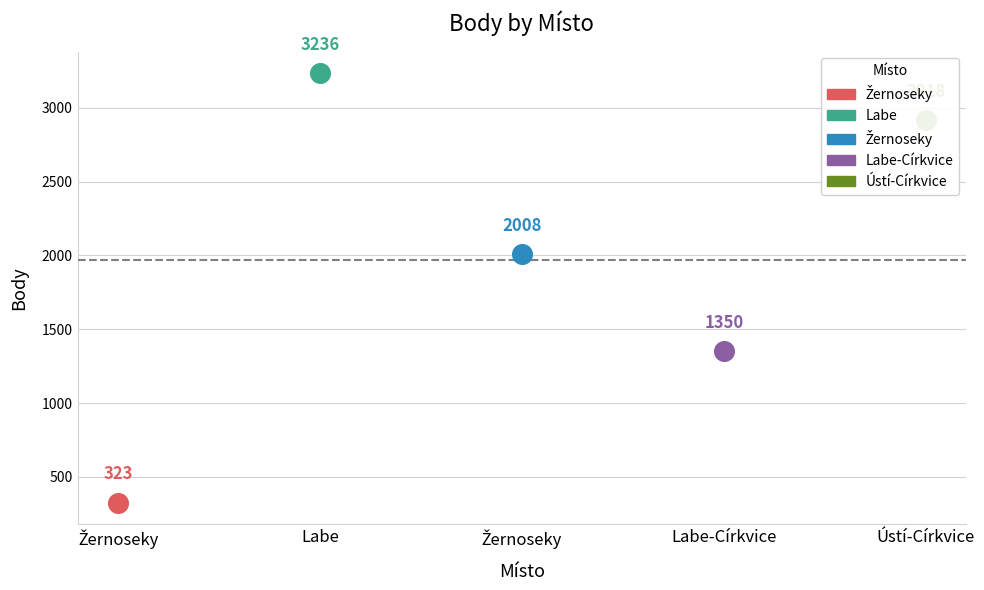

Which series reaches the maximum Y coordinate?

Body